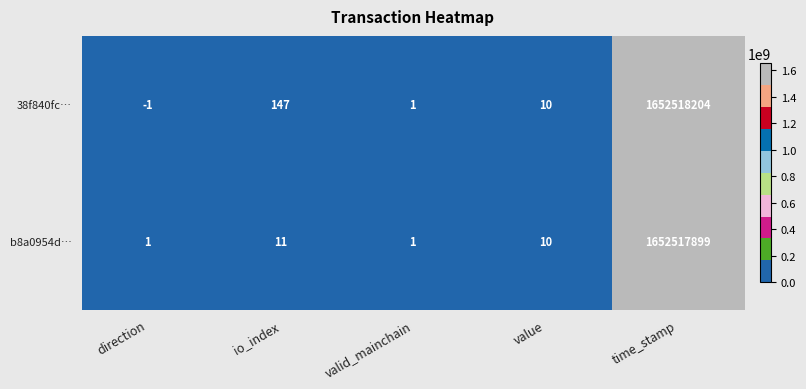

At which label is 38f840fc… closest to 826259101?

io_index